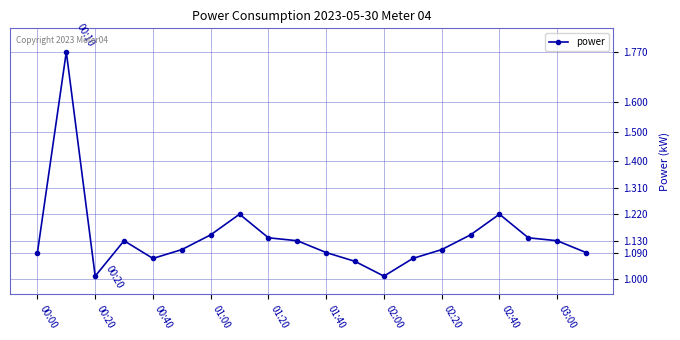

How many lines are shown in the chart?

1